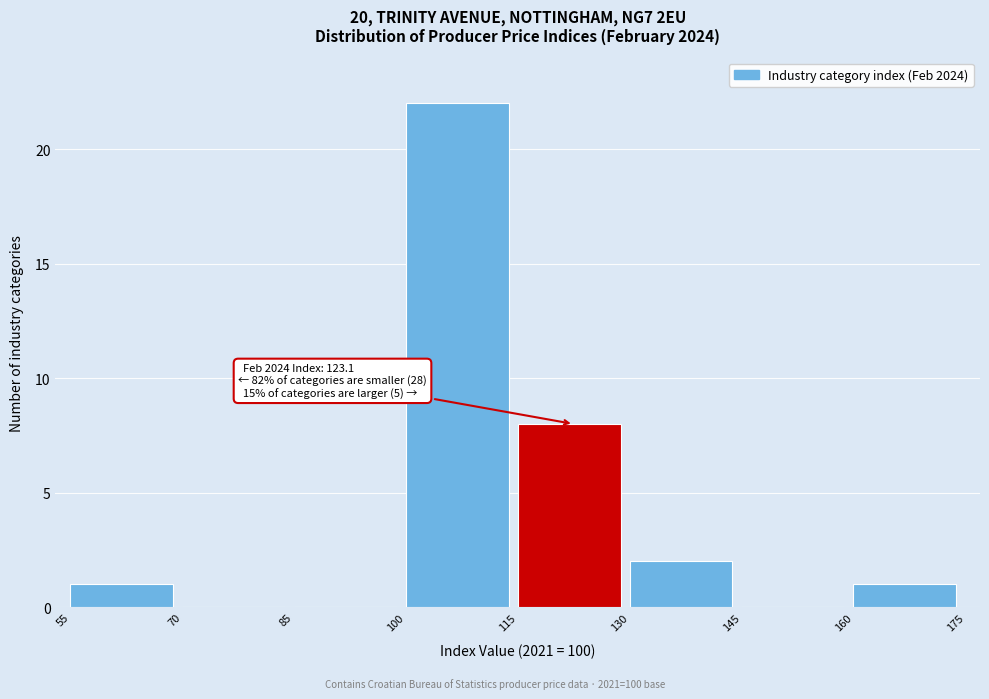

Over which range of the x-axis is the bar tallest?

100 to 115